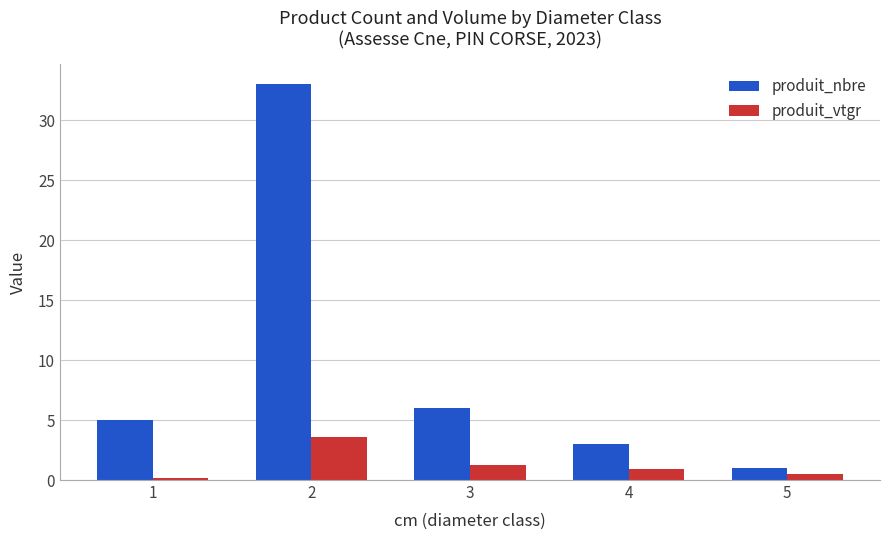

At which label is produit_nbre closest to 17?

3